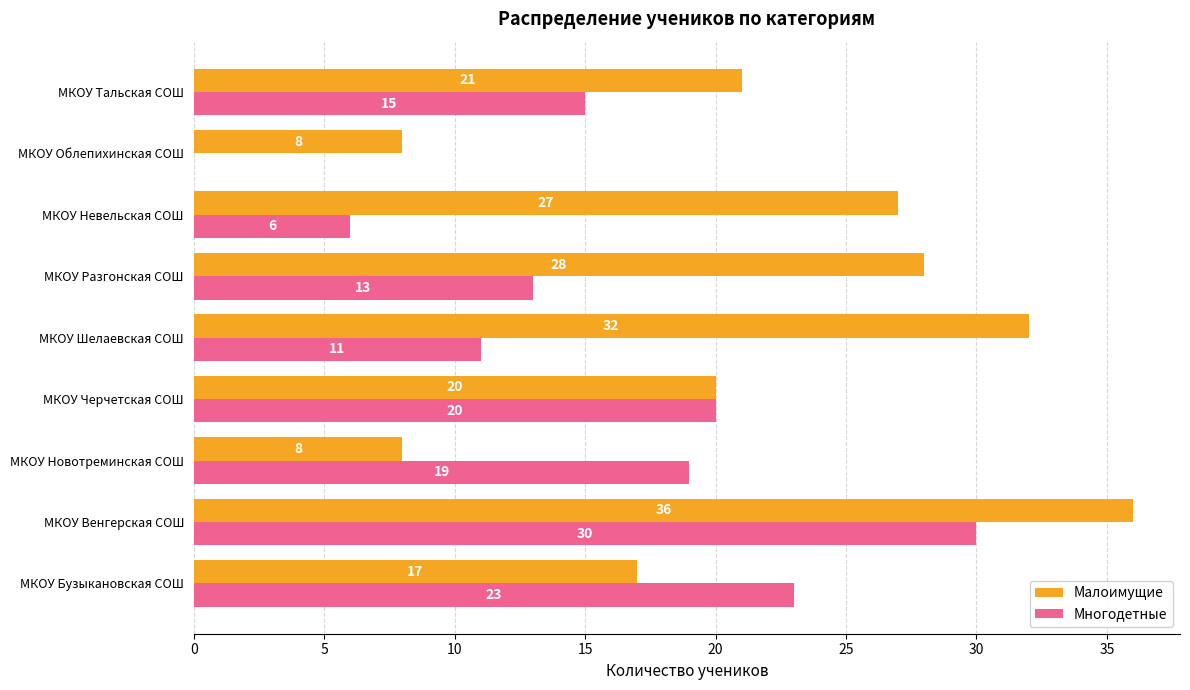

What is the sum of all Малоимущие values?

197